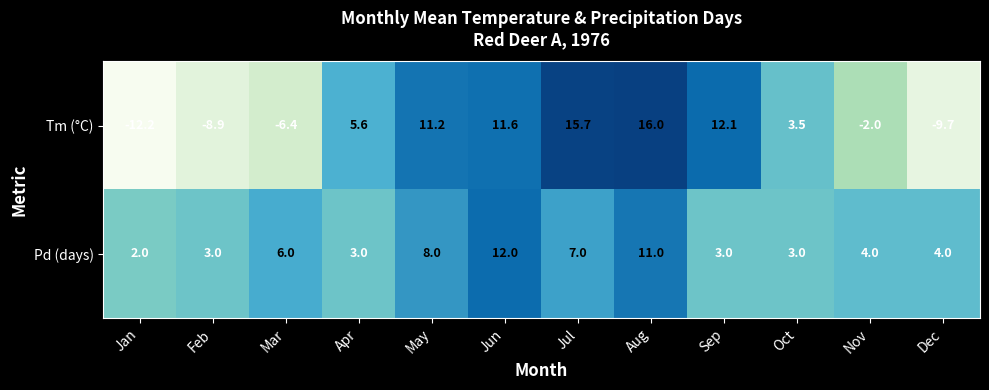

How many values in the Tm (°C) series exceed 5?

6